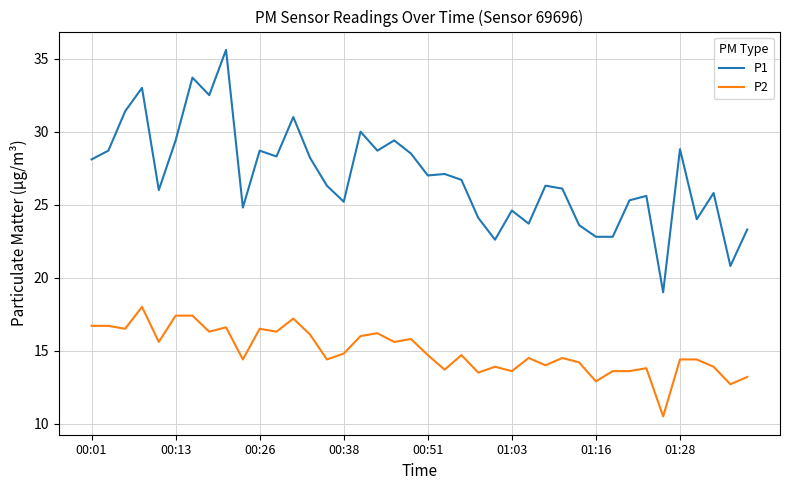

Which series has the widest spread of values?

P1